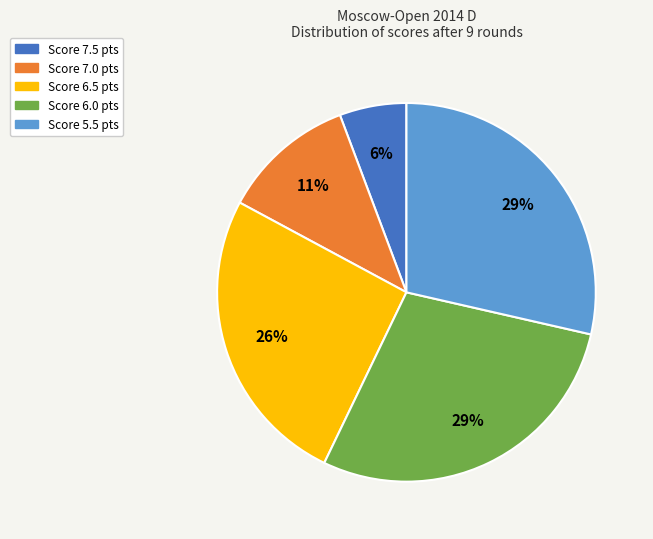

Is there a majority slice in this chart?

No